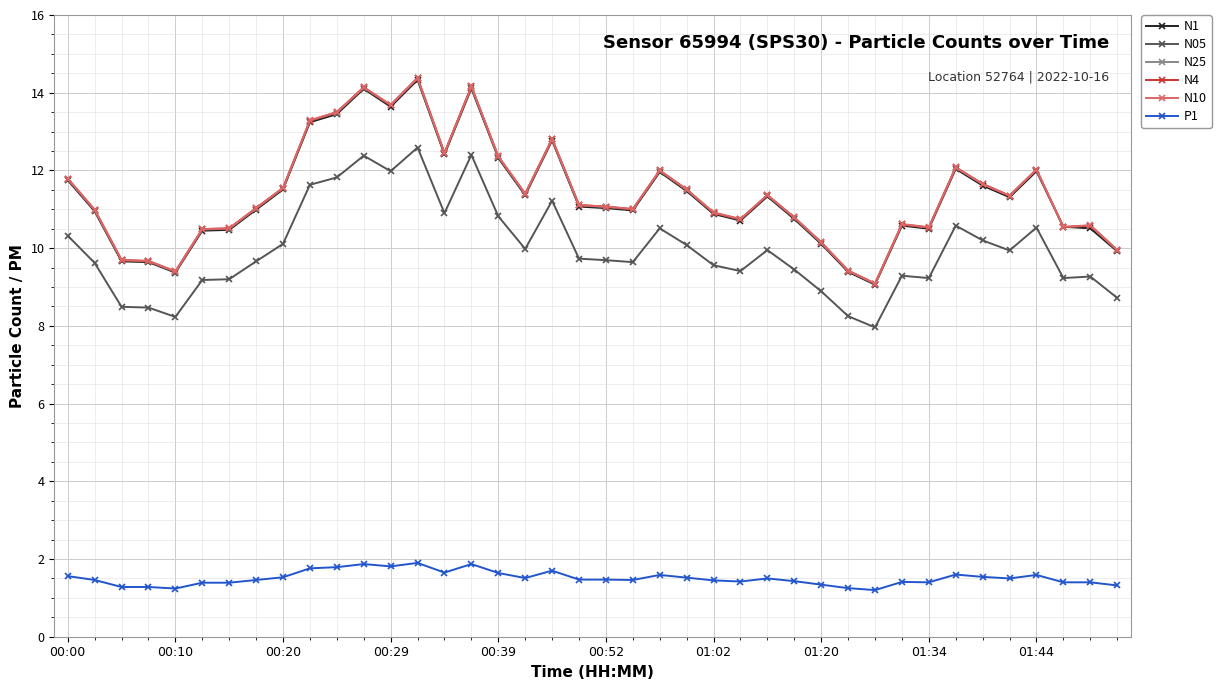

What is the maximum value for N05?

12.6